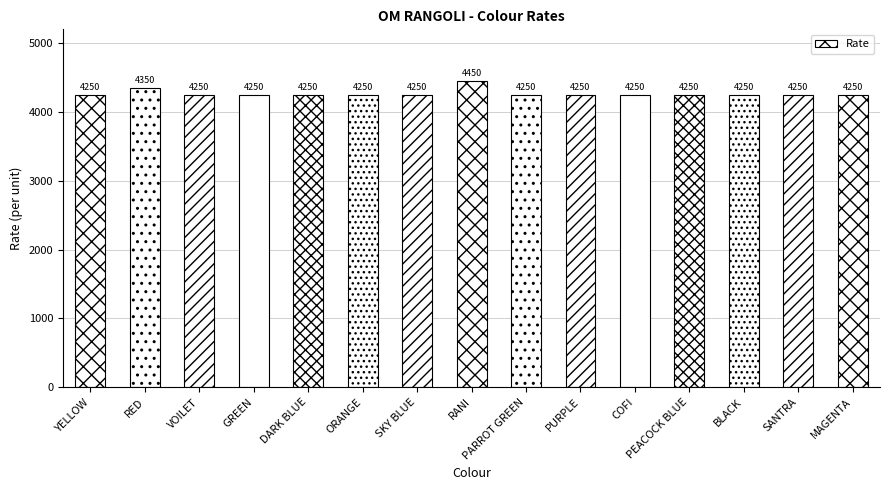

Does the chart contain any negative values?

No